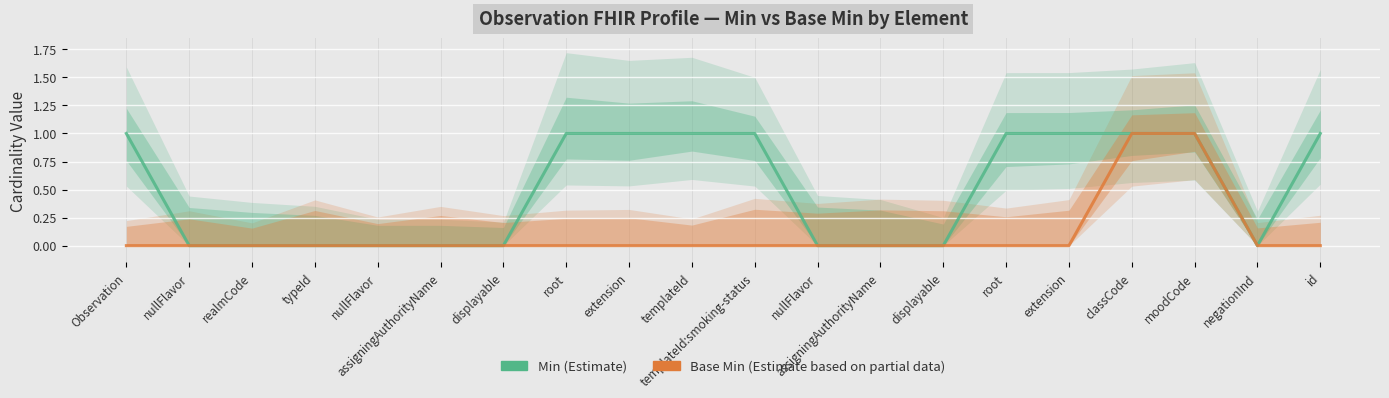

What is the value of the Min (Estimate) point at the 10th from the left?

1